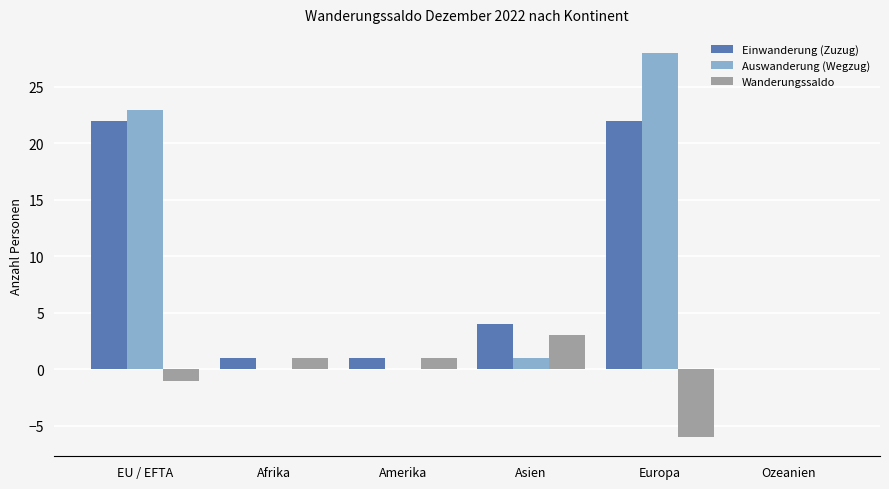

Reading left to right, transcribe all the data shown in this chart.

Einwanderung (Zuzug): EU / EFTA=22	Afrika=1	Amerika=1	Asien=4	Europa=22	Ozeanien=0
Auswanderung (Wegzug): EU / EFTA=23	Afrika=0	Amerika=0	Asien=1	Europa=28	Ozeanien=0
Wanderungssaldo: EU / EFTA=-1	Afrika=1	Amerika=1	Asien=3	Europa=-6	Ozeanien=0